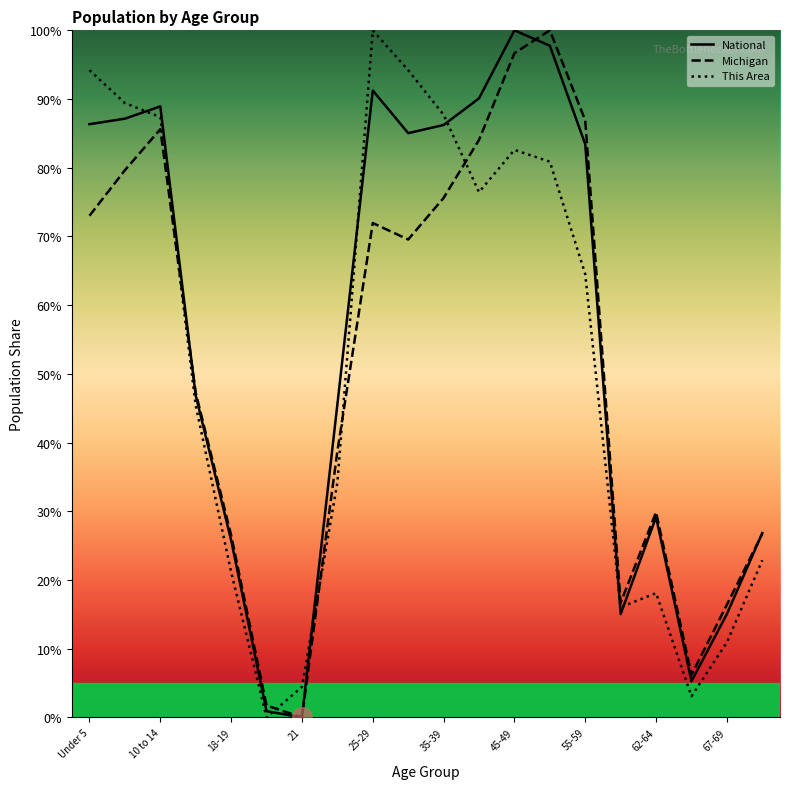

Rank the series at 35-39 from highest to lowest value.

This Area, National, Michigan